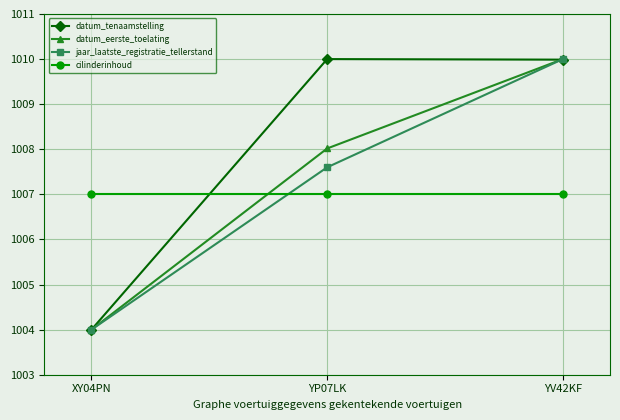

The value of datum_eerste_toelating at YV42KF is 1010.0. True or false?

True